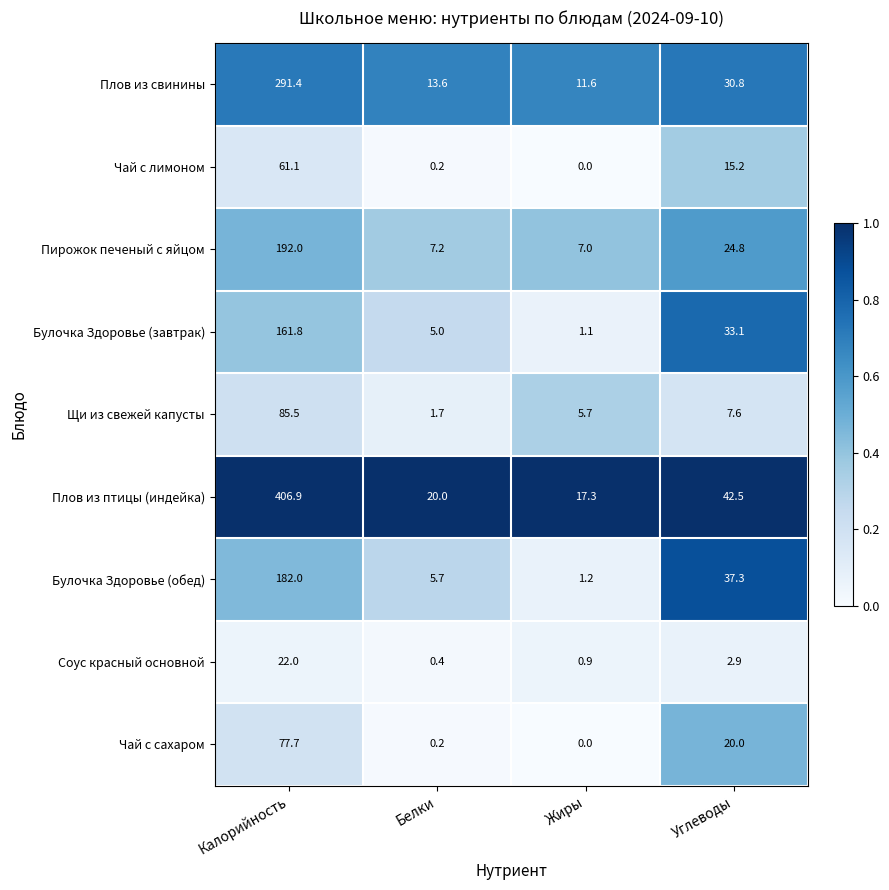

At which label does Плов из птицы (индейка) reach its peak?

Калорийность